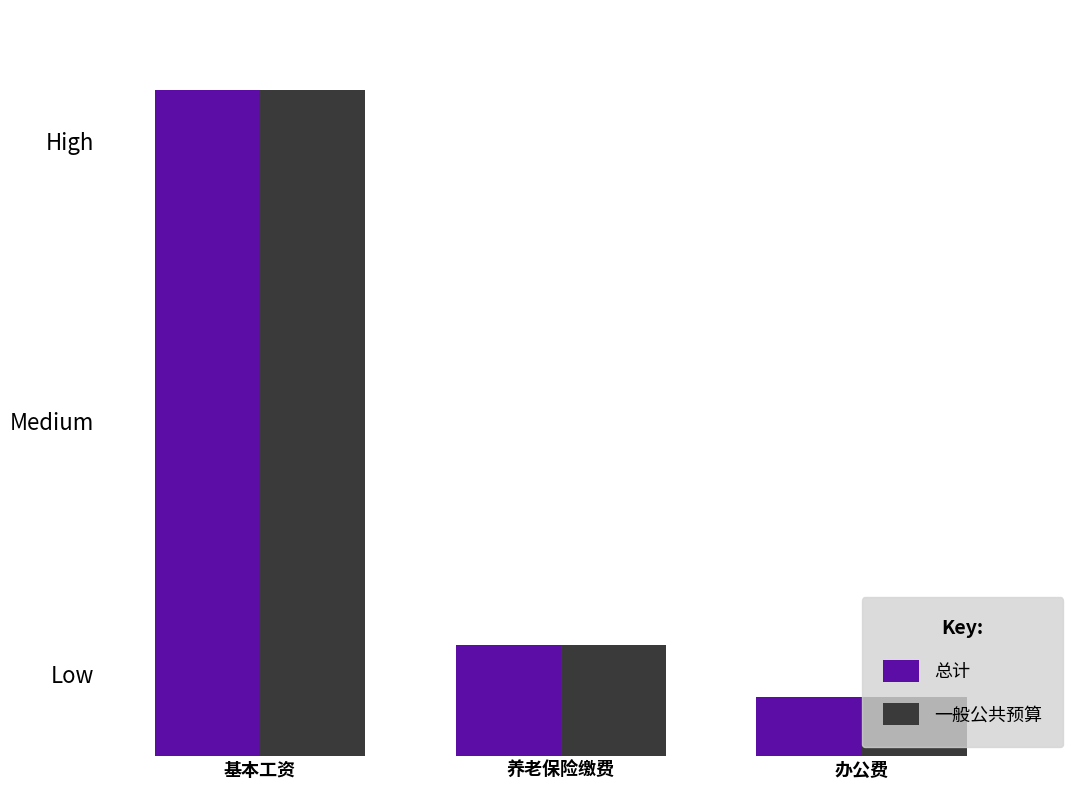

What is the difference between the maximum and minimum values in the 总计 series?

990.8